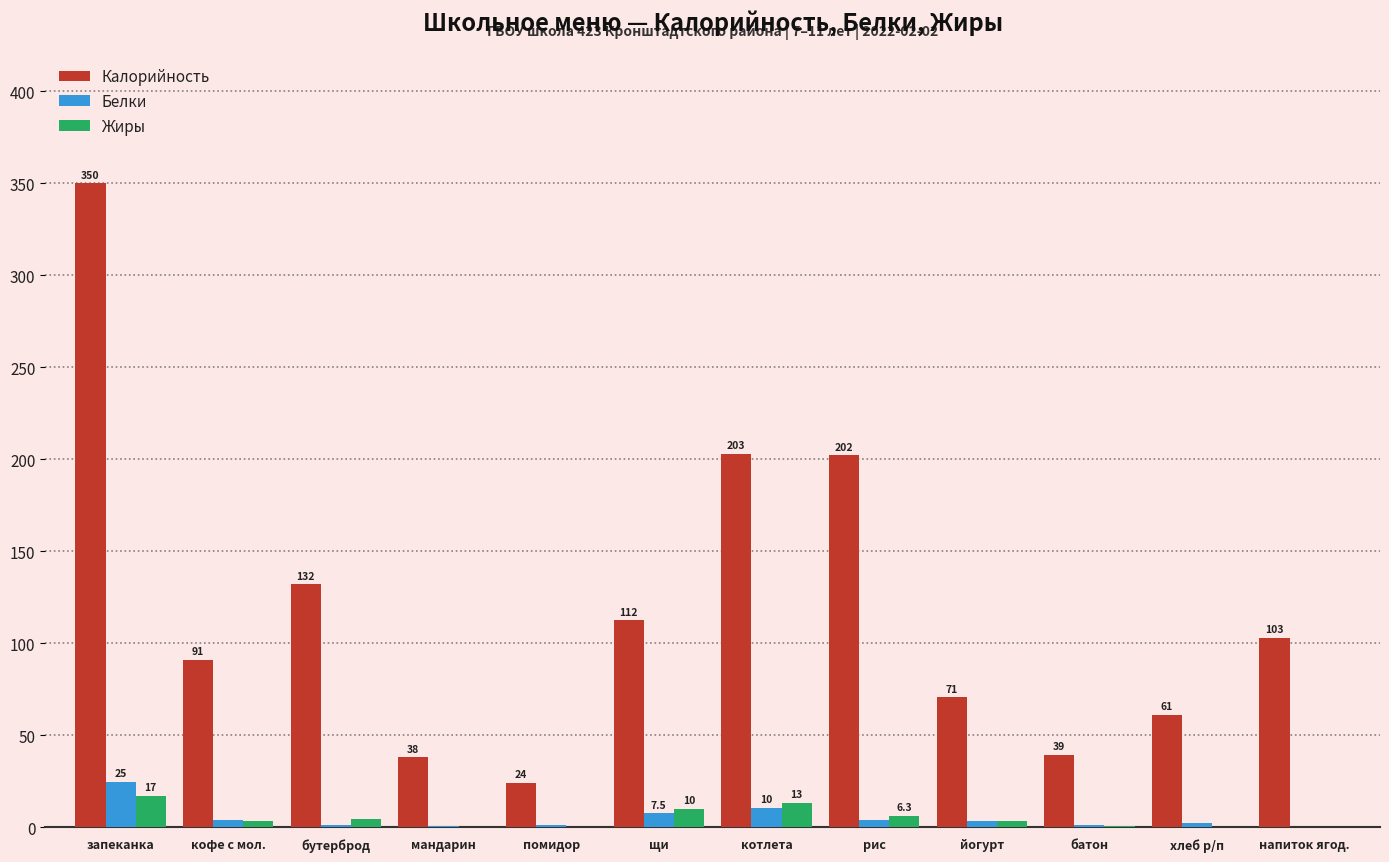

What is the average value of the Калорийность series?

118.9